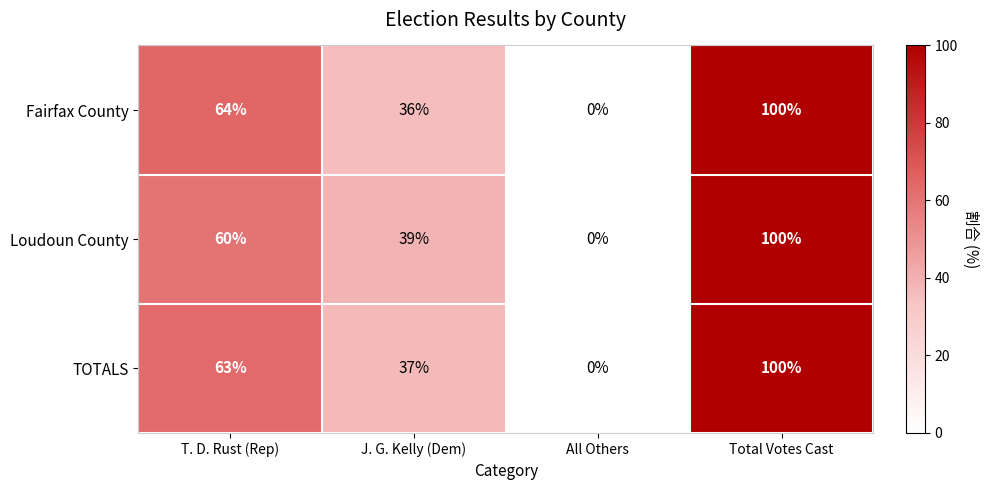

The value of TOTALS at Total Votes Cast is 100. True or false?

True